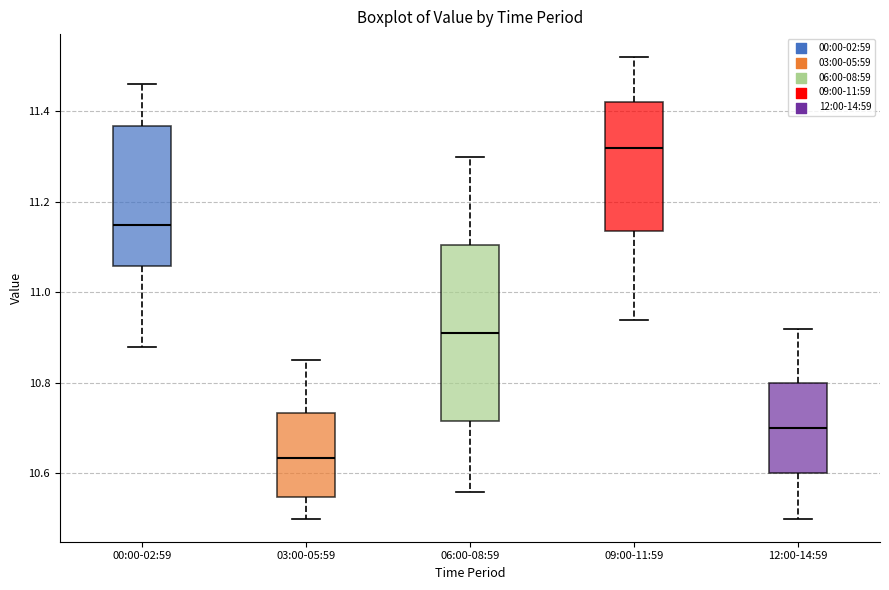

Reading left to right, transcribe this box plot: for each box, give where its median line is, the range the box spans, and where its two whiskers end, as read against the y-axis. The values are not printed on the chart, so give them approximately, as read against the axis.

00:00-02:59: median 11.16, box 11.06 to 11.36, whiskers 10.88 to 11.46
03:00-05:59: median 10.64, box 10.54 to 10.74, whiskers 10.50 to 10.86
06:00-08:59: median 10.92, box 10.72 to 11.10, whiskers 10.56 to 11.30
09:00-11:59: median 11.32, box 11.14 to 11.42, whiskers 10.94 to 11.52
12:00-14:59: median 10.70, box 10.60 to 10.80, whiskers 10.50 to 10.92